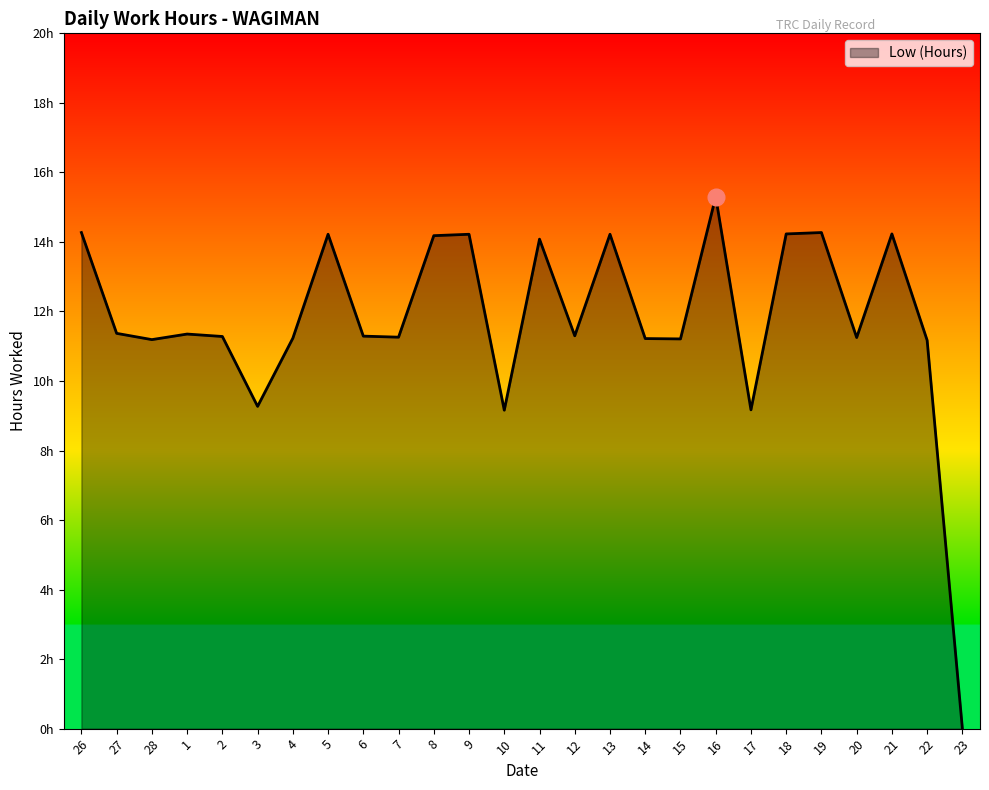

Is it true that the value at 3 is 9.3?

True